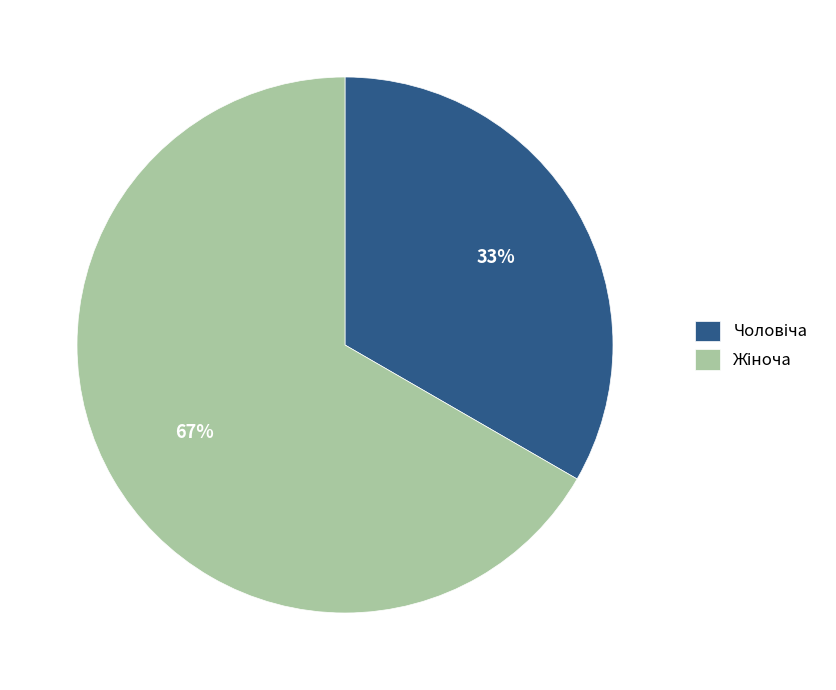

Does any single category account for the majority?

Yes